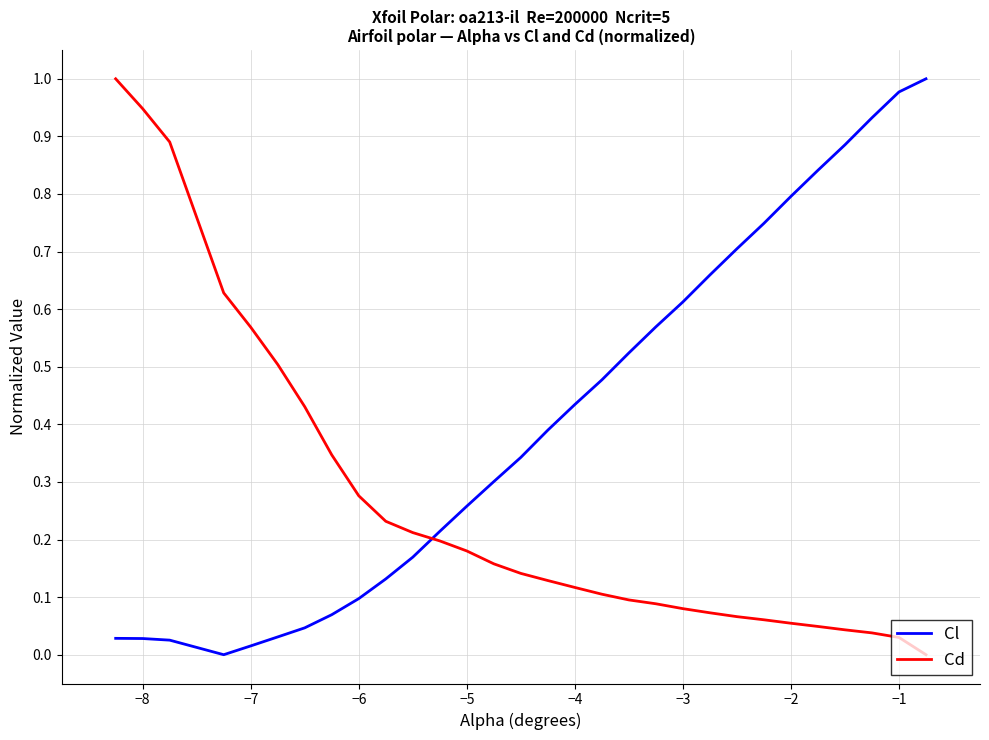

List the series in order of their overall mean, highest first.

Cl, Cd